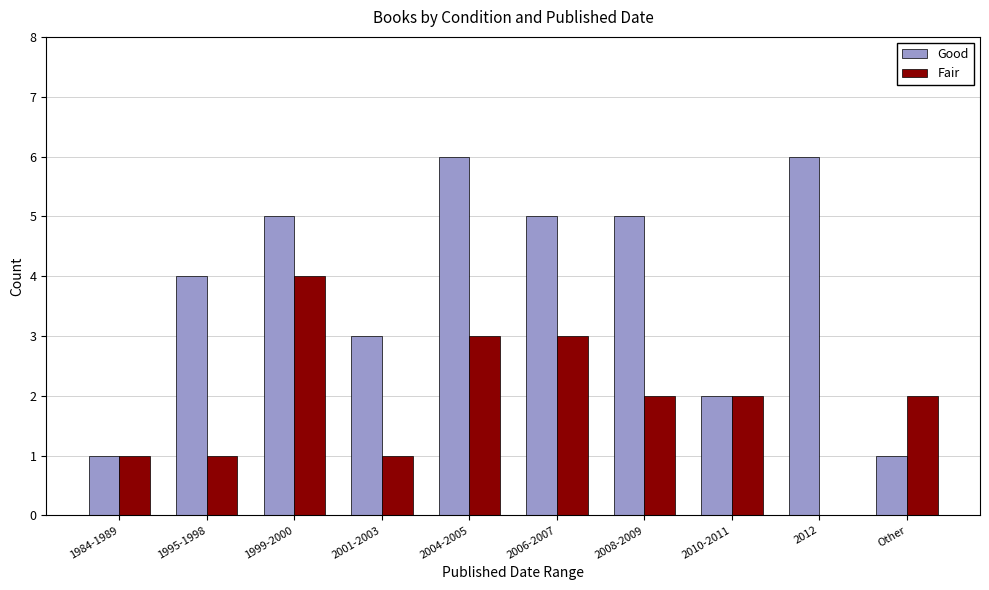

What are all the series names shown in the legend?

Good, Fair